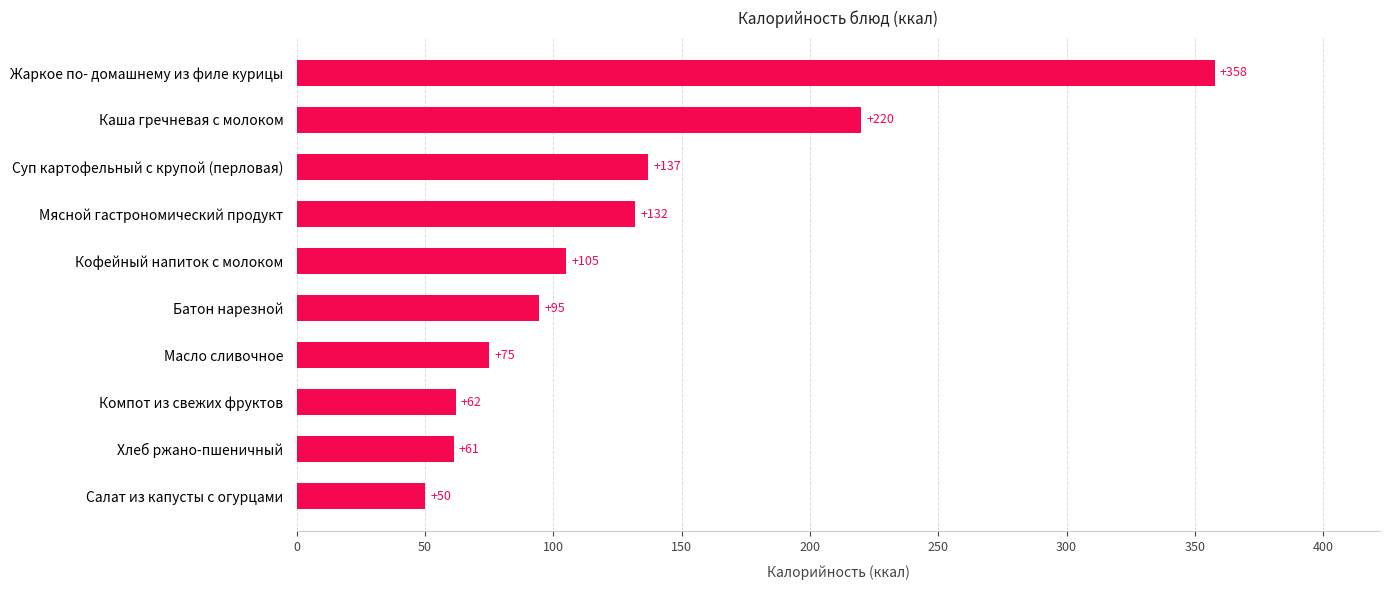

The chart shows a value of 62.0 at Компот из свежих фруктов. True or false?

True